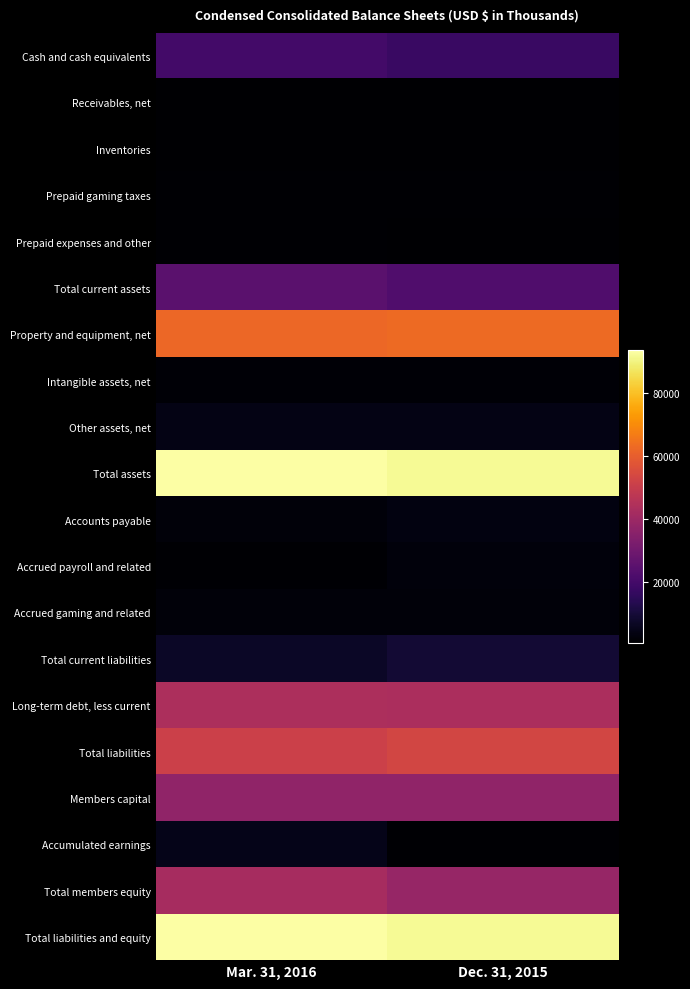

What is the total value across all series at Mar. 31, 2016?

498776